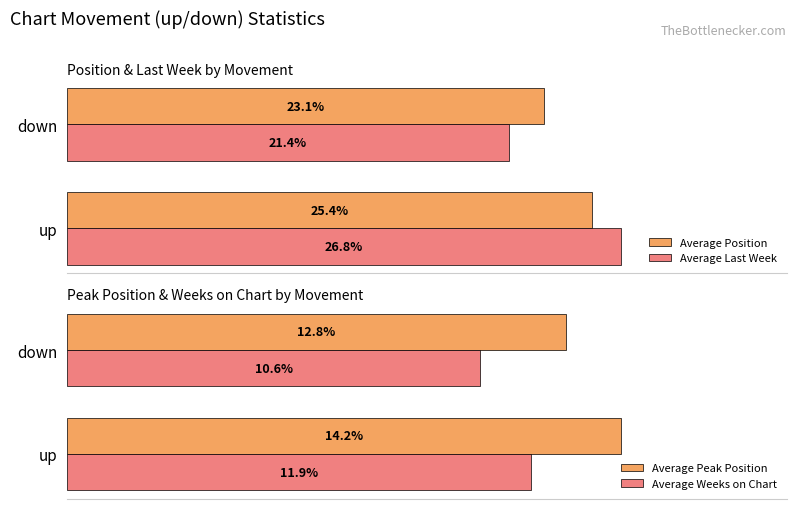

List the labels in order of Average Peak Position value, smallest first.

down, up